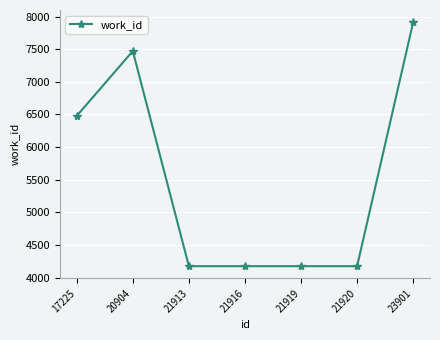

Approximately how many times larger is the value at 21916 compared to 21920?

1.0